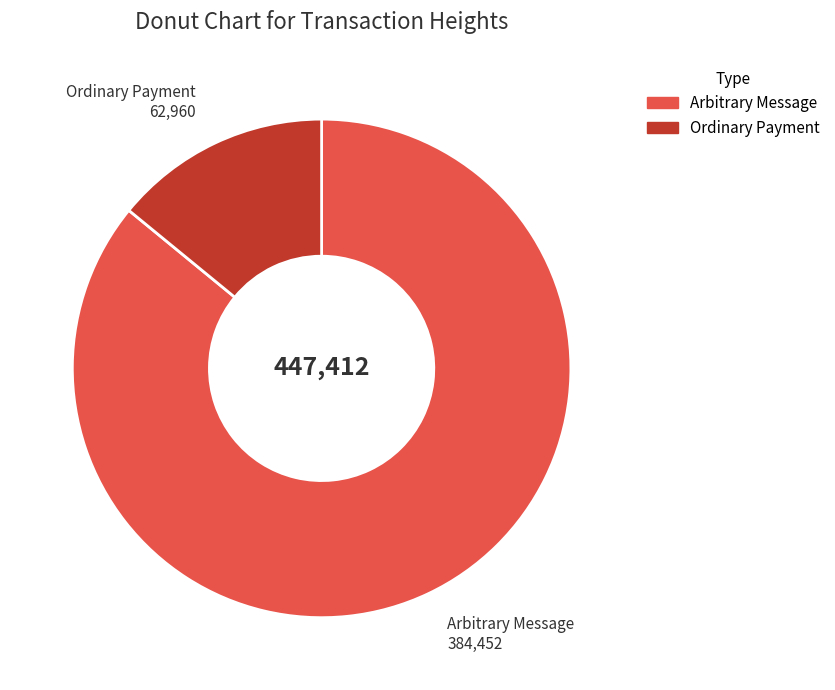

Combined, do Ordinary Payment 62,960 and Arbitrary Message 384,452 account for over 50%?

Yes